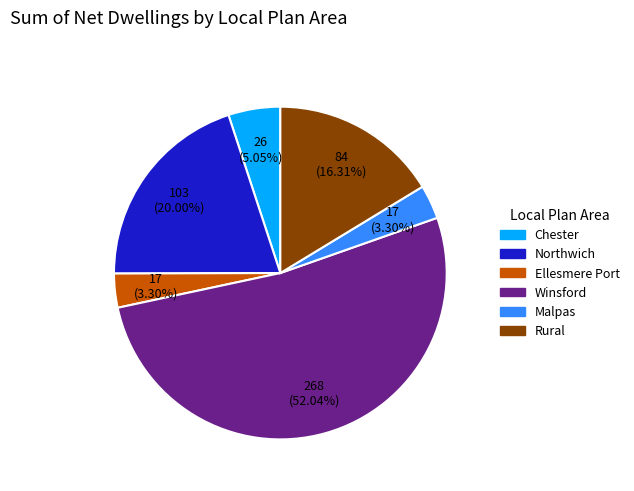

Which slice is the largest?

Winsford